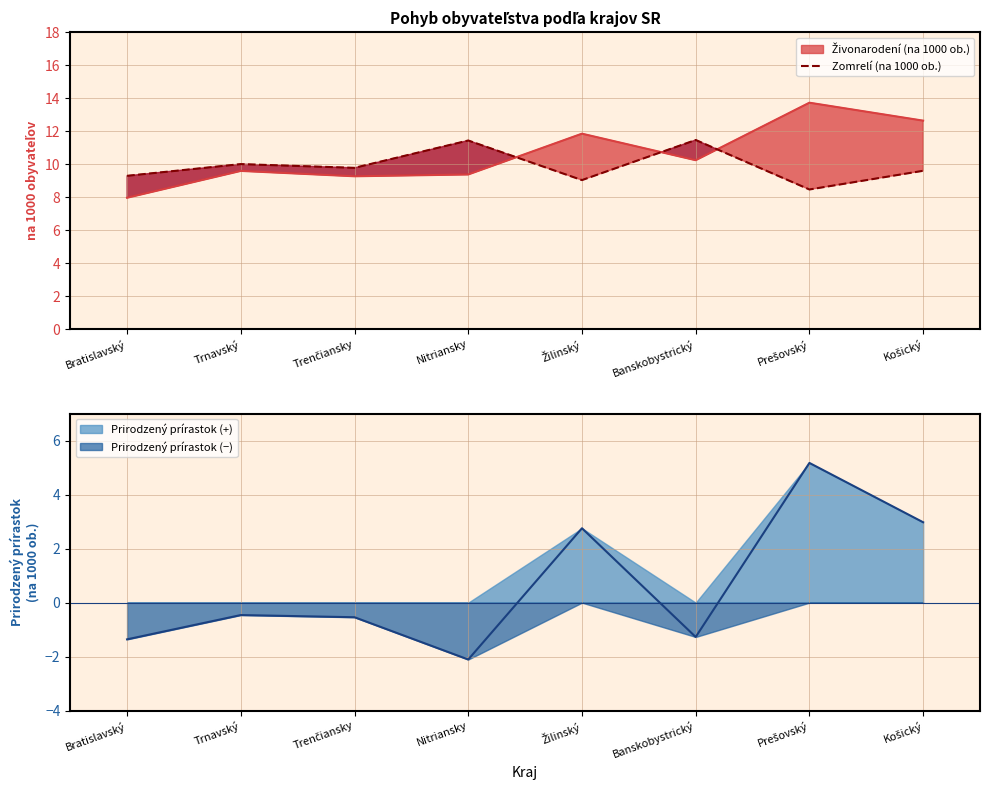

Rank the categories by value from lowest to highest.

Prešovský, Žilinský, Bratislavský, Košický, Trenčiansky, Trnavský, Nitriansky, Banskobystrický